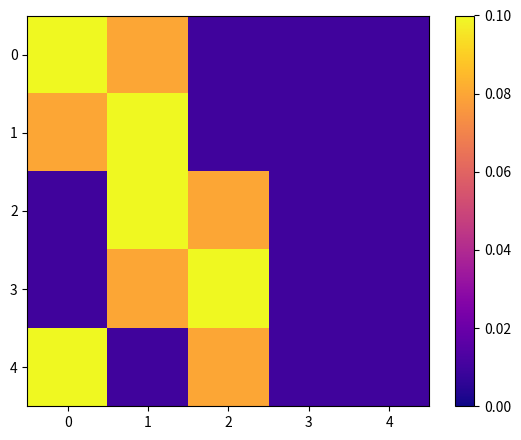

List the series in order of their peak value, highest first.

0, 1, 2, 3, 4